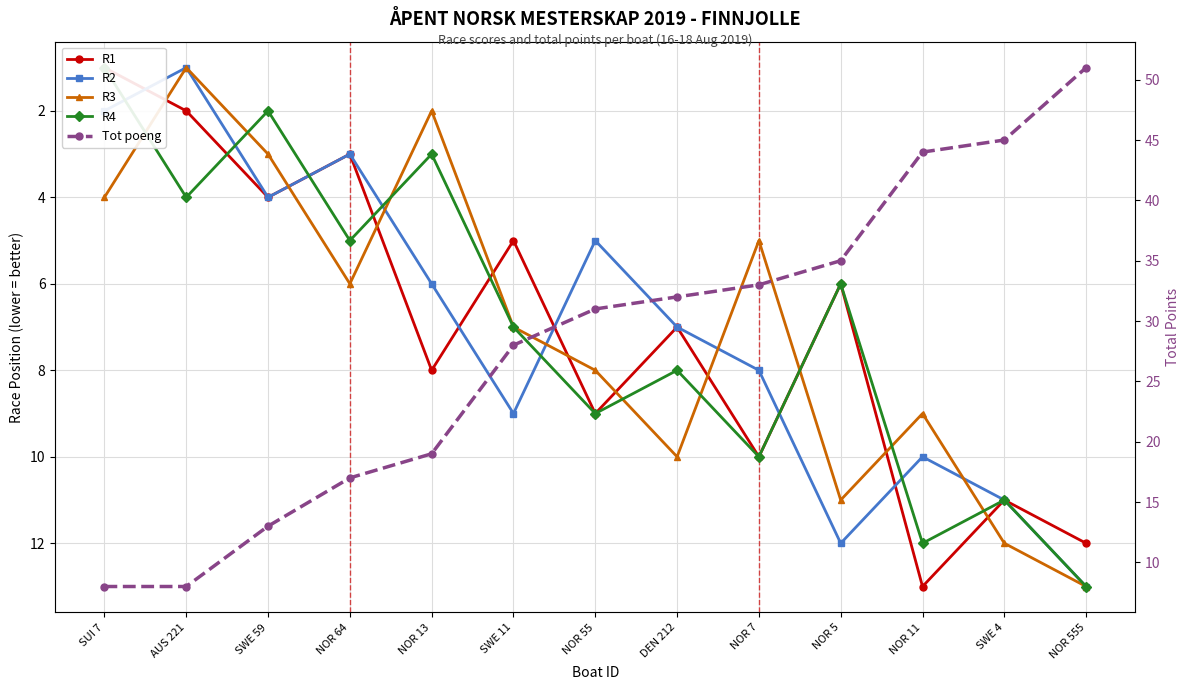

What is the average value of the R4 series?

7